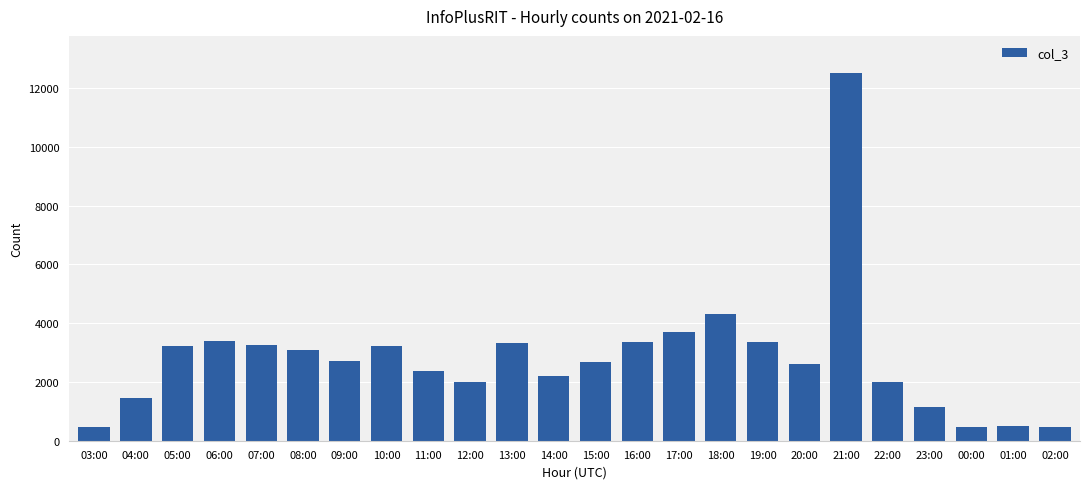

What is the label of the 14th bar from the right?

13:00